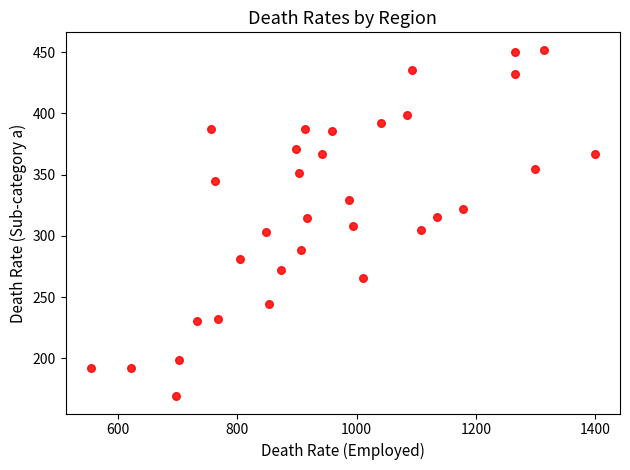

What is the range of X values (max minus min)?

844.3